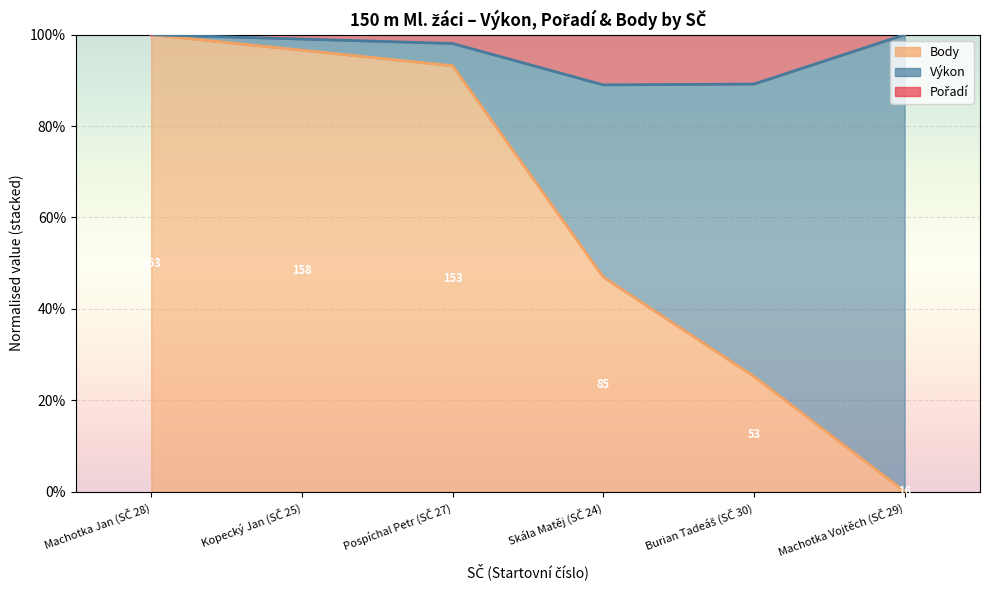

True or false: Pořadí has more than 2 points higher than both neighbors.

False